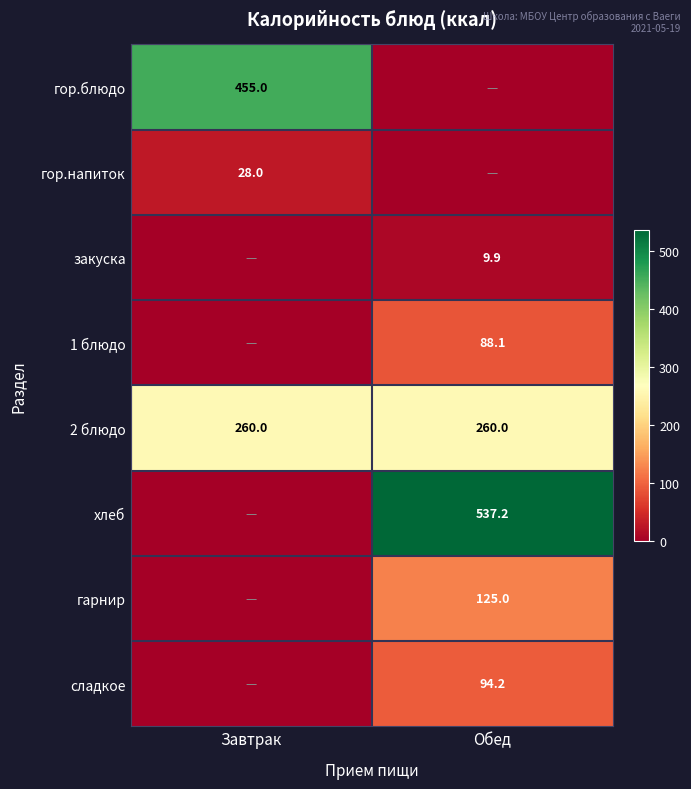

Is the value of гор.блюдо at Завтрак greater than the value of закуска at Обед?

Yes